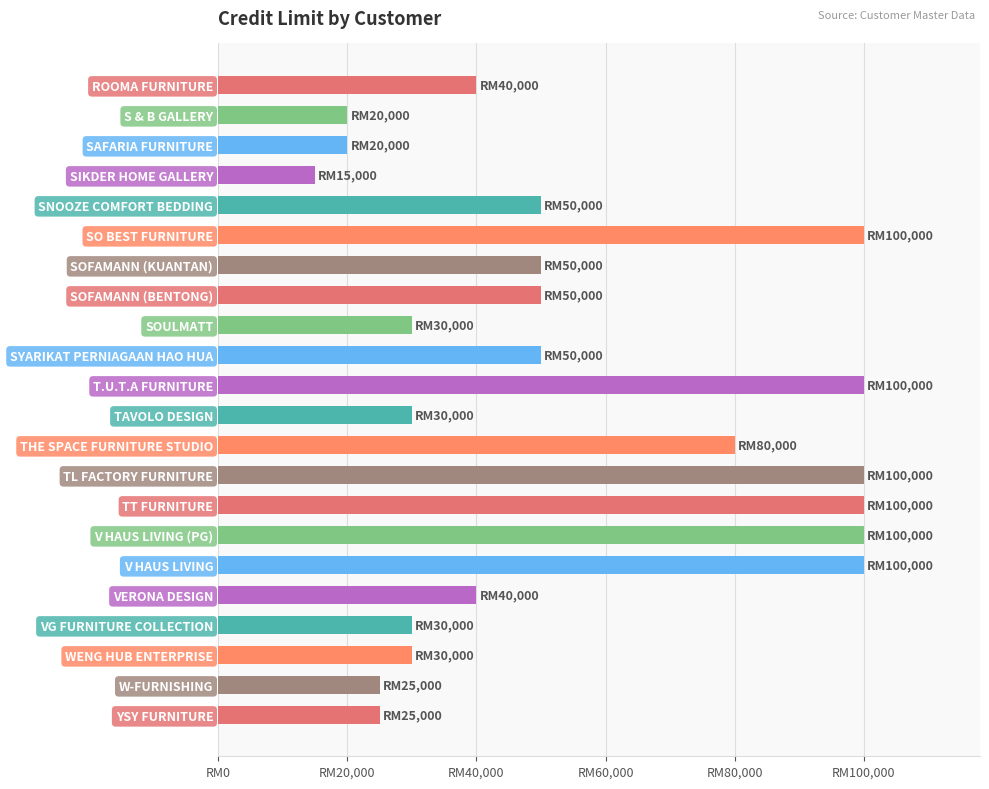

Which label corresponds to the smallest value in the chart?

SIKDER HOME GALLERY